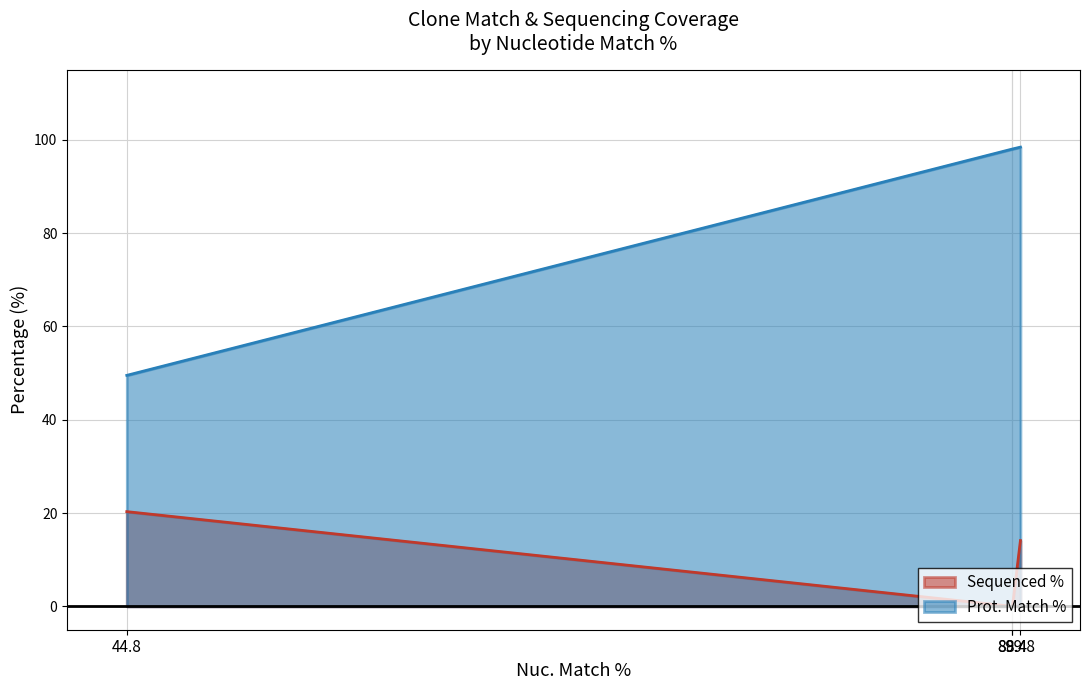

The value of Prot. Match % at TRCN0000487850 is 49.5. True or false?

True